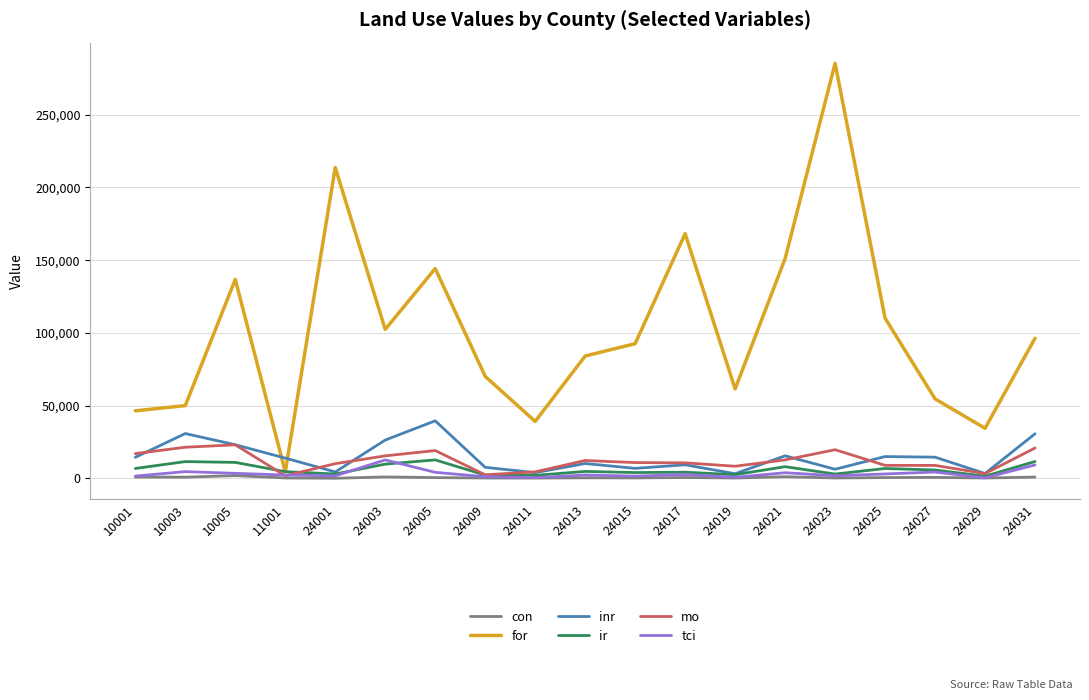

Read the tci value at 10001.

1545.1